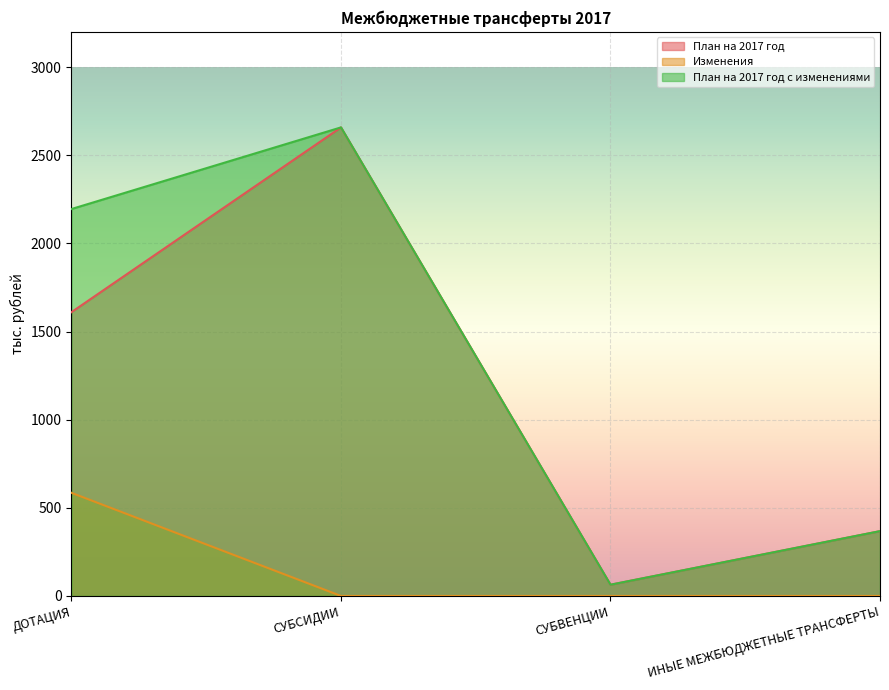

What is the spread (max minus min) of values at СУБВЕНЦИИ?

63.8